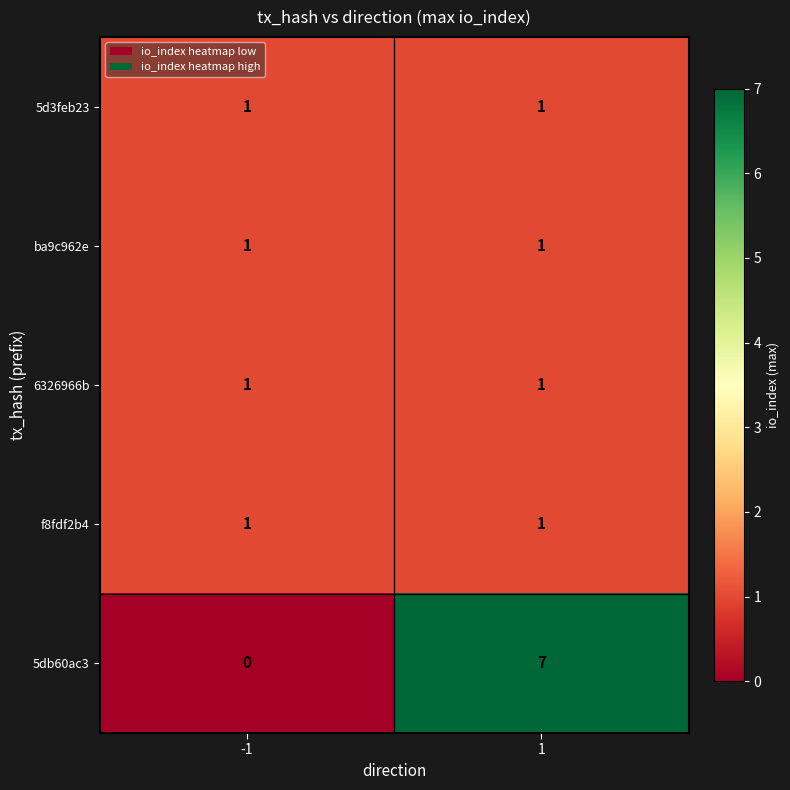

Which series changed the most between -1 and 1?

5db60ac3